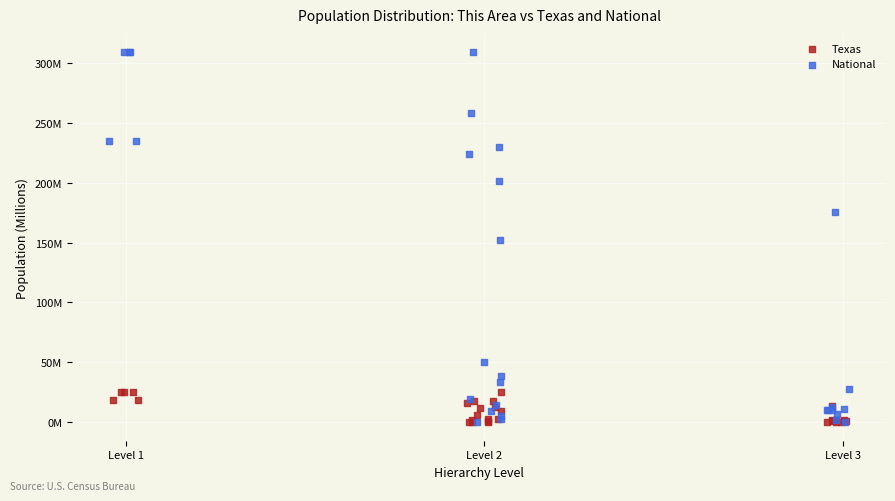

What are all the series names shown in the legend?

Texas, National